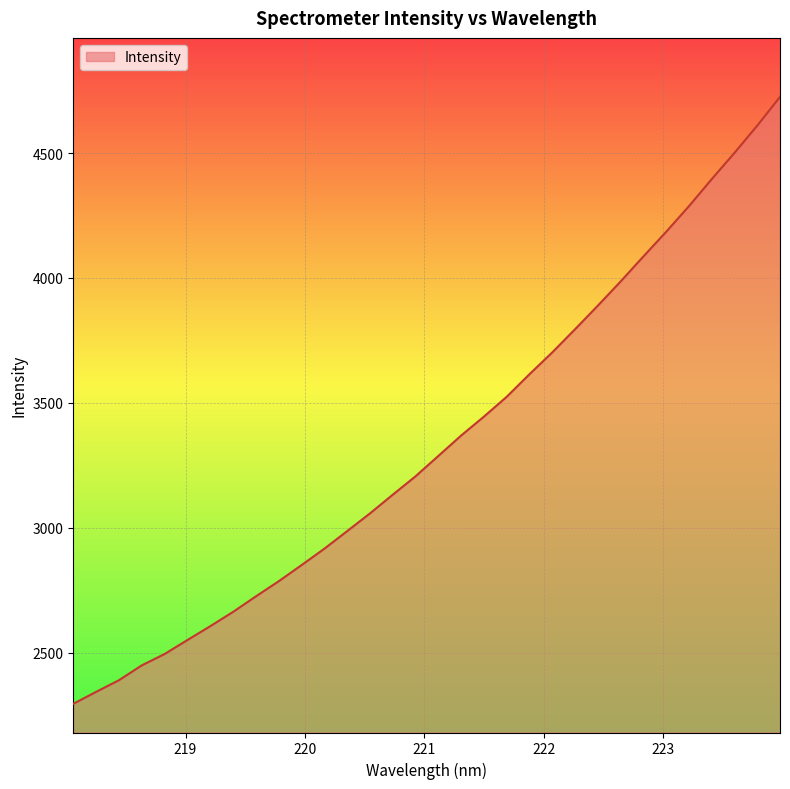

What is the maximum value shown in the chart?

4724.6